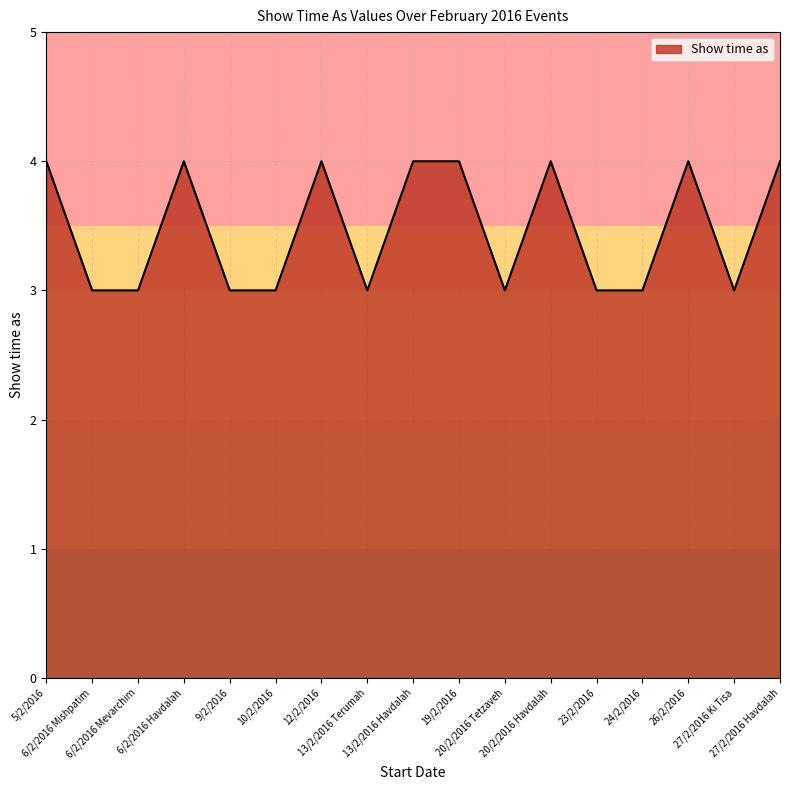

What is the difference between the maximum and minimum values?

1